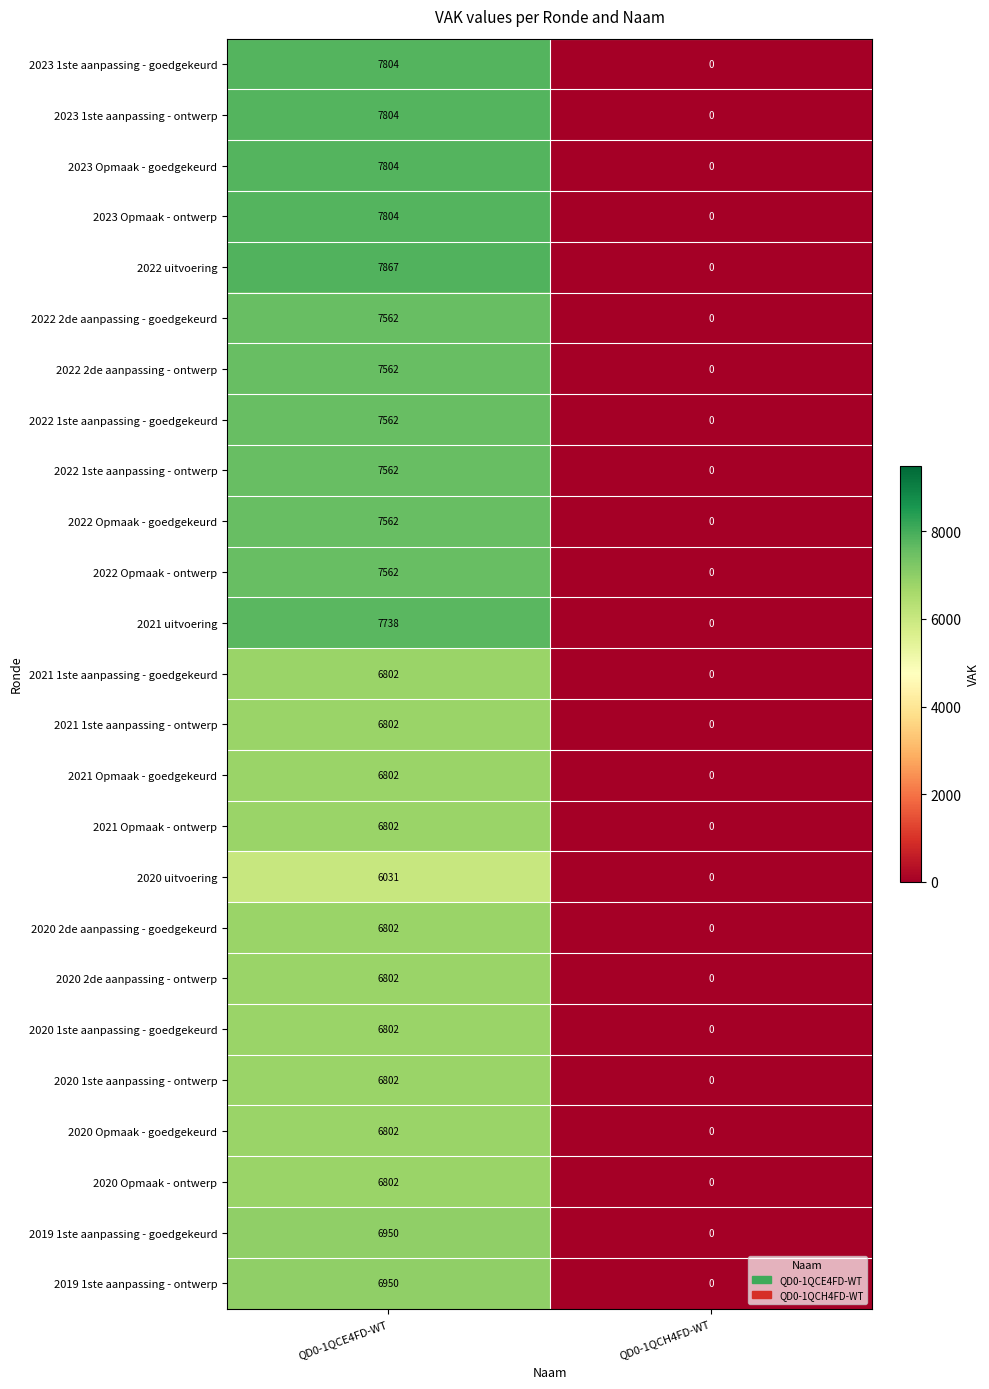

True or false: 2023 Opmaak - goedgekeurd has a value of 0 at QD0-1QCH4FD-WT.

True